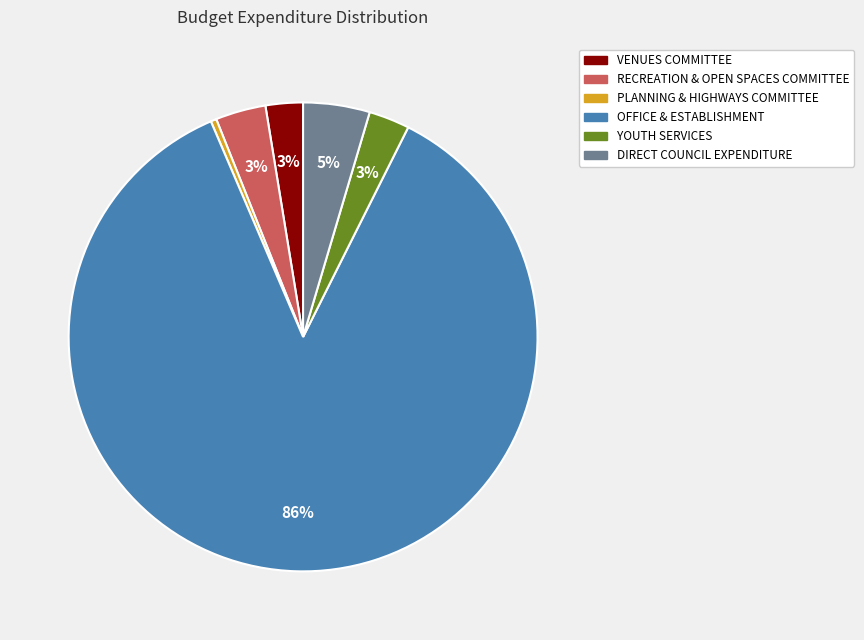

Which has a higher value, PLANNING & HIGHWAYS COMMITTEE or YOUTH SERVICES?

YOUTH SERVICES